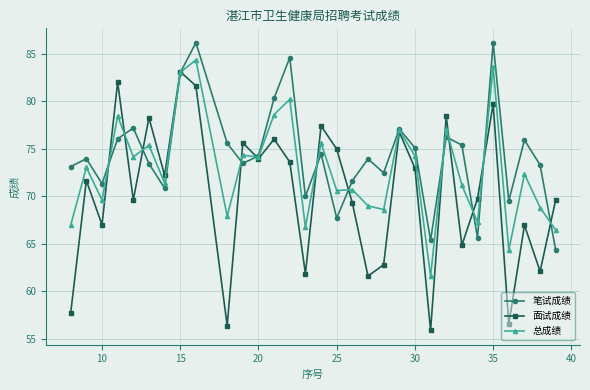

What is the average value of the 面试成绩 series?

70.3